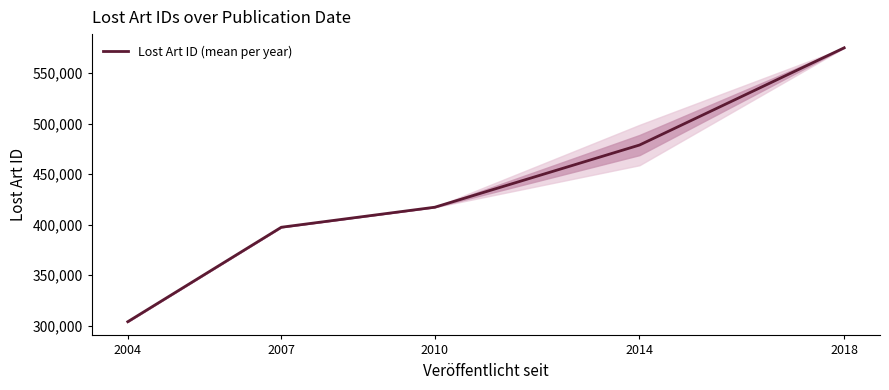

True or false: there are more than 0 points higher than both neighbors.

False